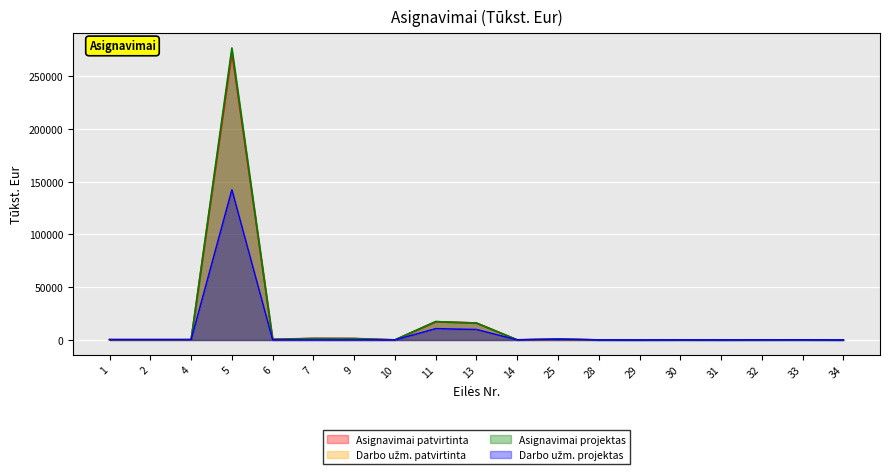

What is the maximum value for Darbo užm. projektas?

142278.5